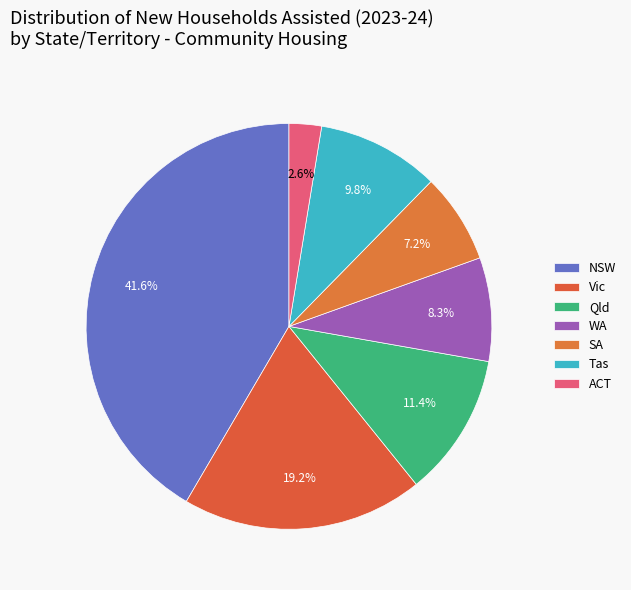

To the nearest percent, what portion does Qld represent?

11%